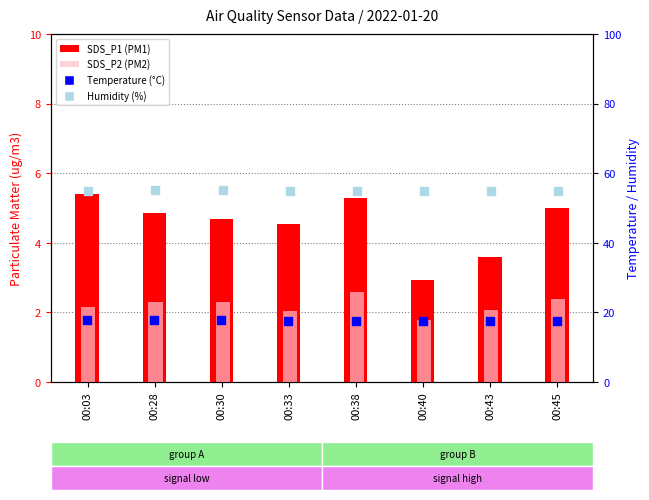

Which series reaches the maximum Y coordinate?

Humidity (%)